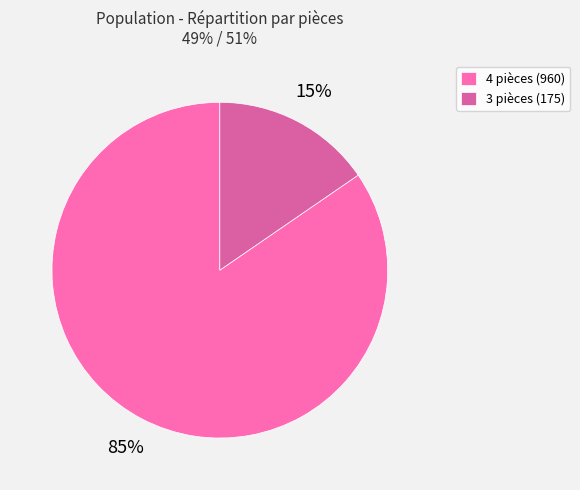

How many segments does this pie chart have?

2